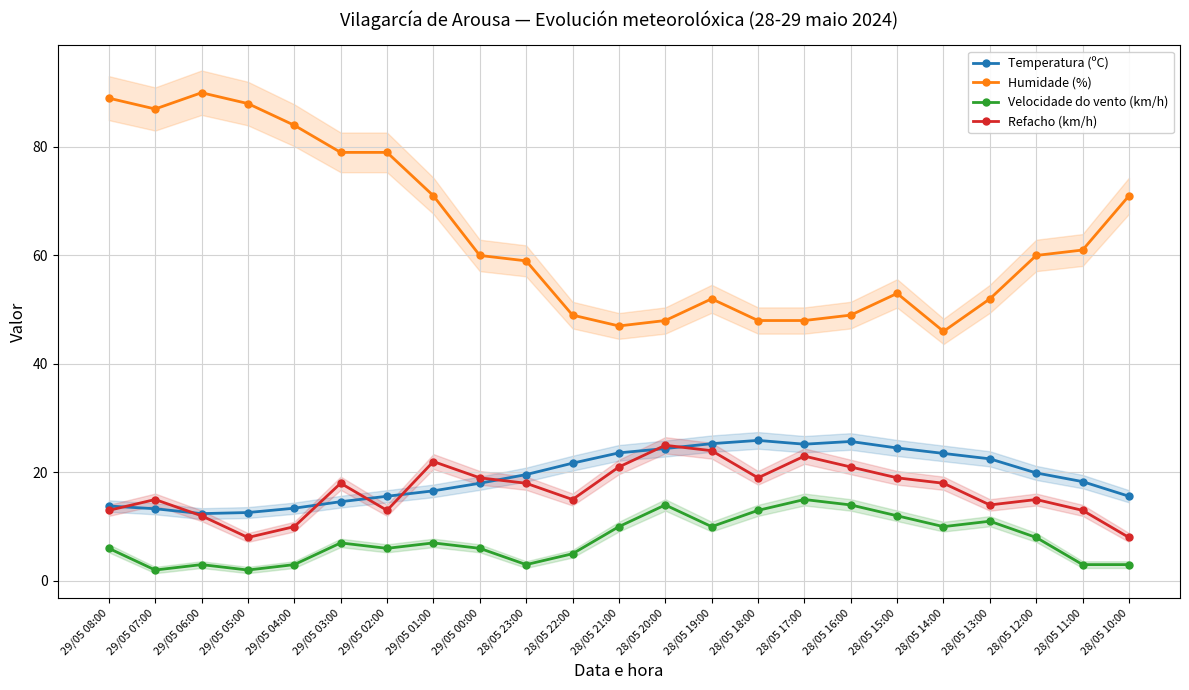

List the series in order of their peak value, highest first.

Humidade (%), Temperatura (ºC), Refacho (km/h), Velocidade do vento (km/h)